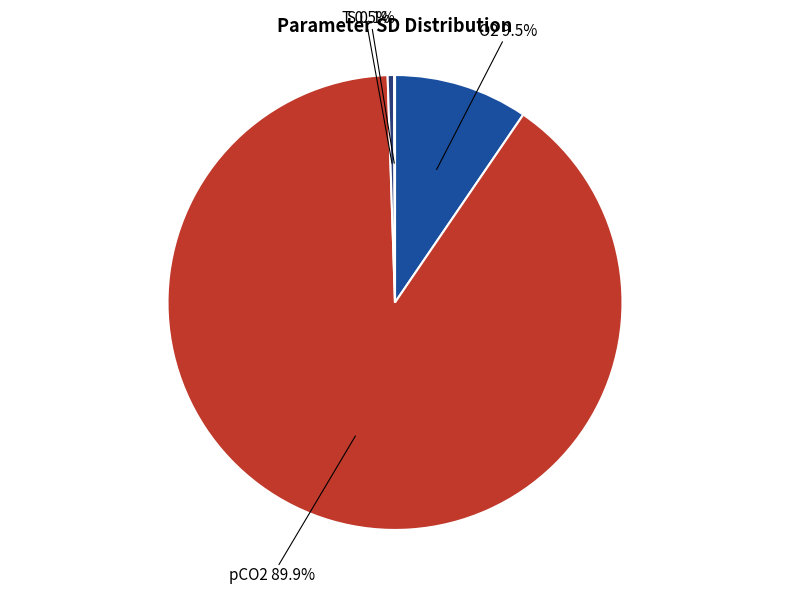

Which slice is the largest?

pCO2